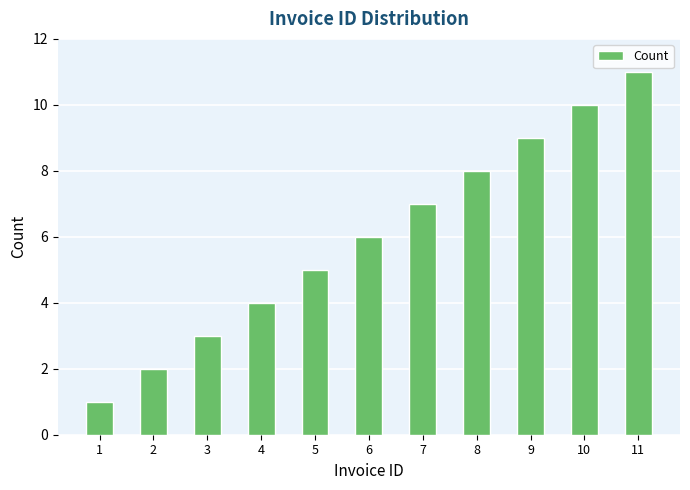

Count the values in the range 3 to 9.

7